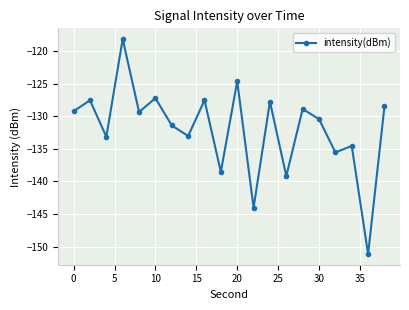

What is the value of the 11th point from the left?

-124.6